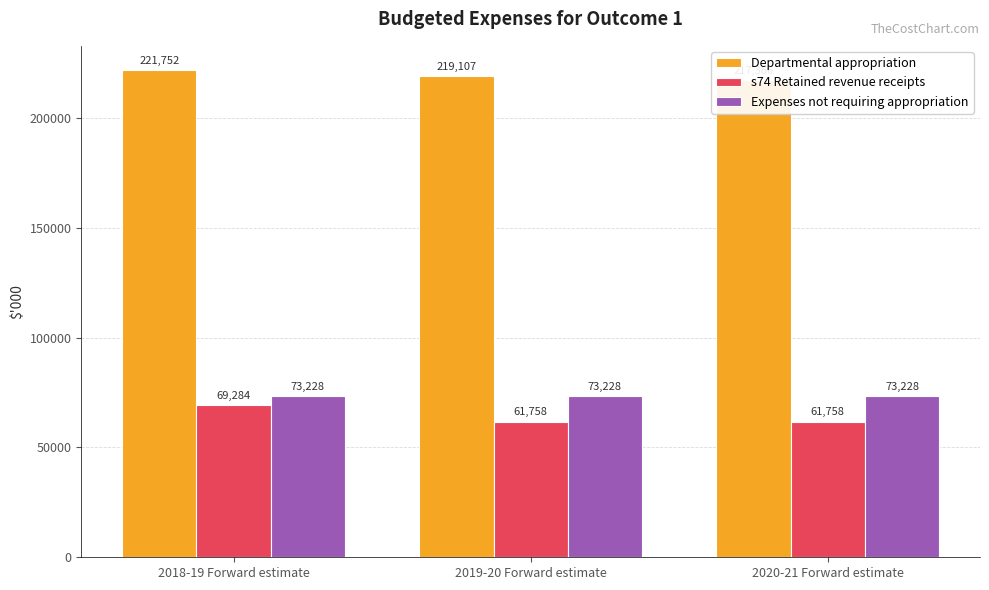

Rank the series by their maximum value, from lowest to highest.

s74 Retained revenue receipts, Expenses not requiring appropriation, Departmental appropriation